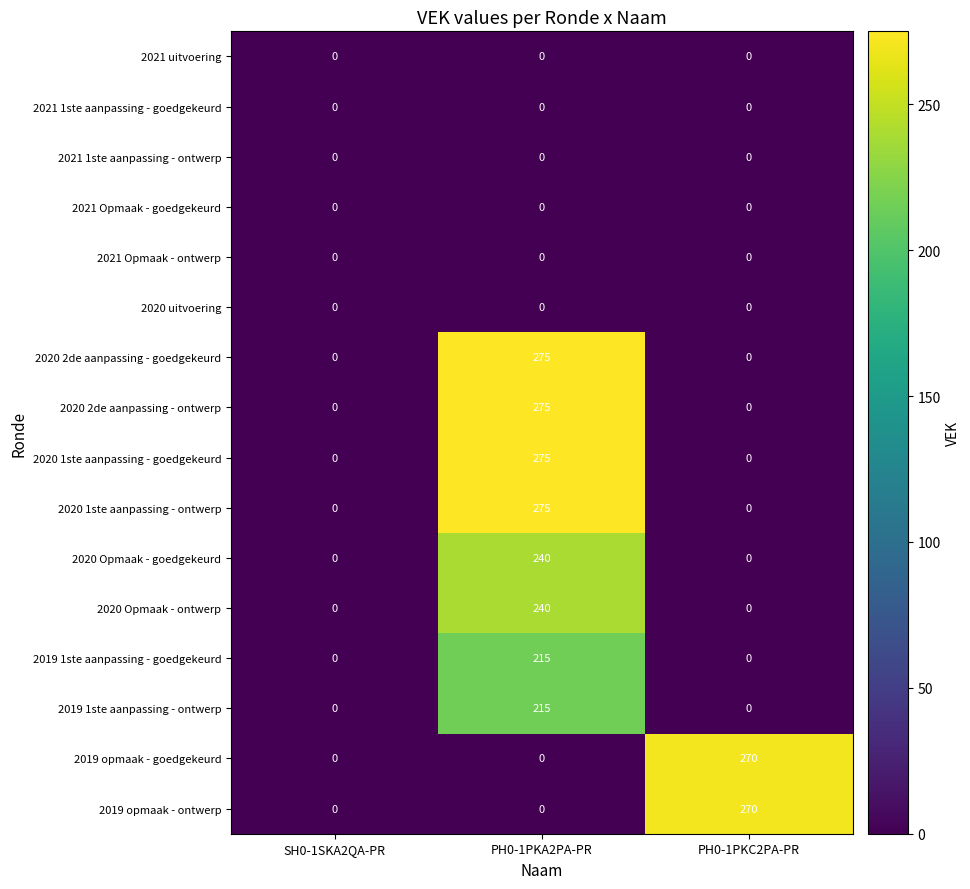

What is the spread (max minus min) of values at PH0-1PKC2PA-PR?

270